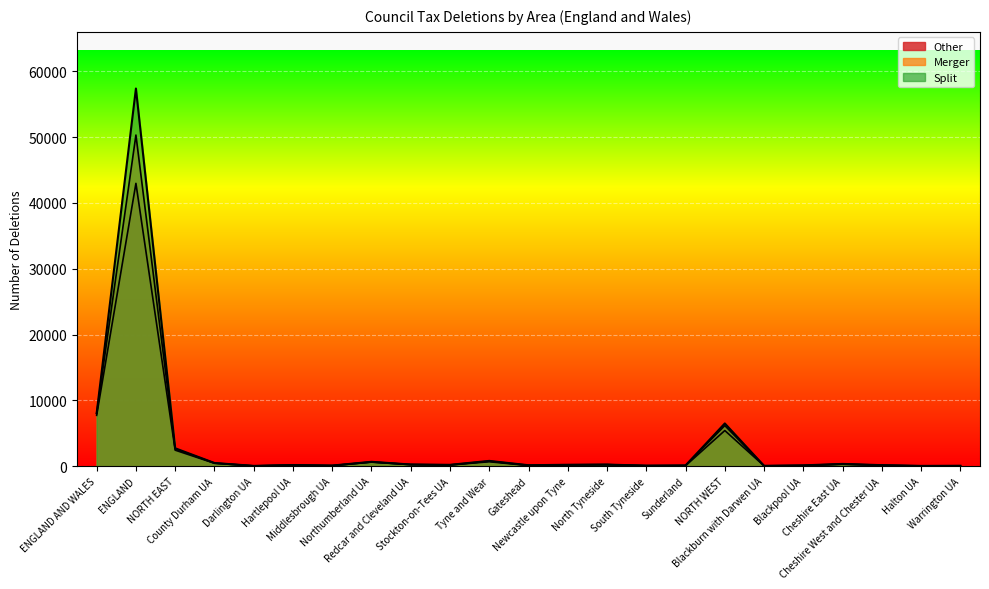

Which series has the largest total across all categories?

Split